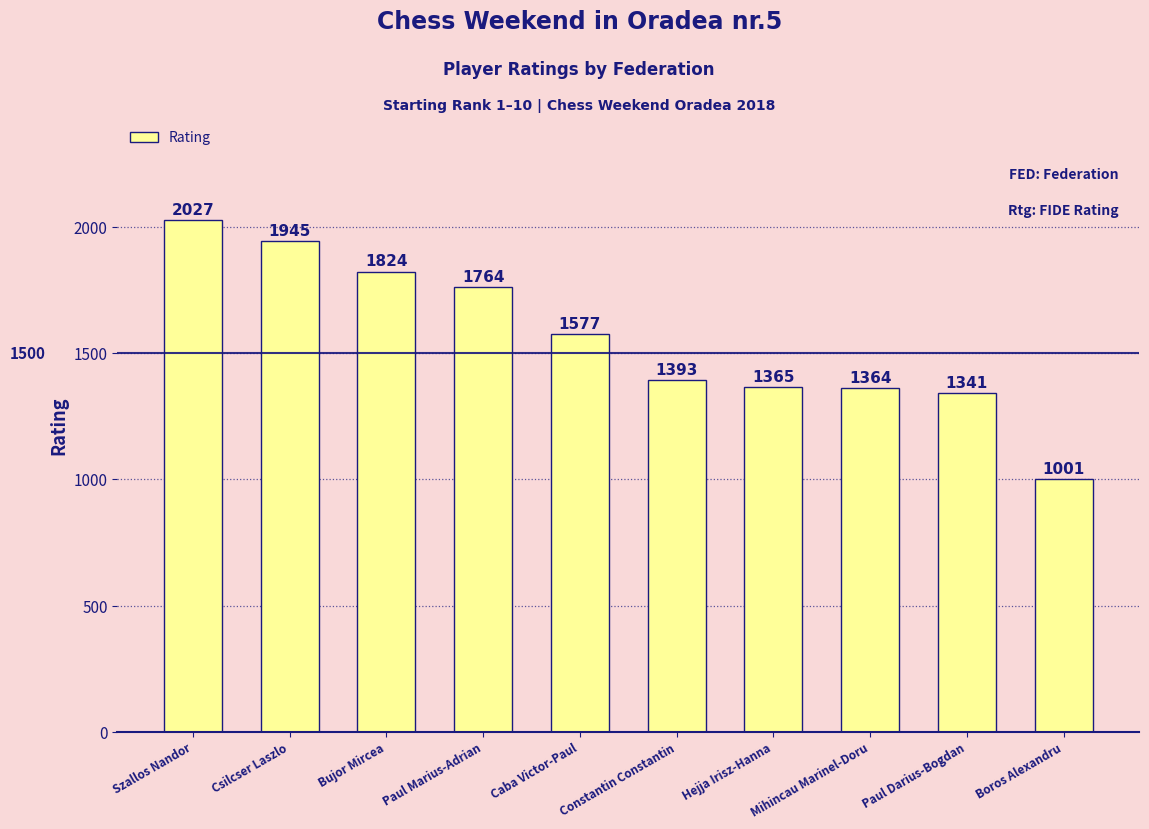

What is the approximate value at Caba Victor-Paul?

1577